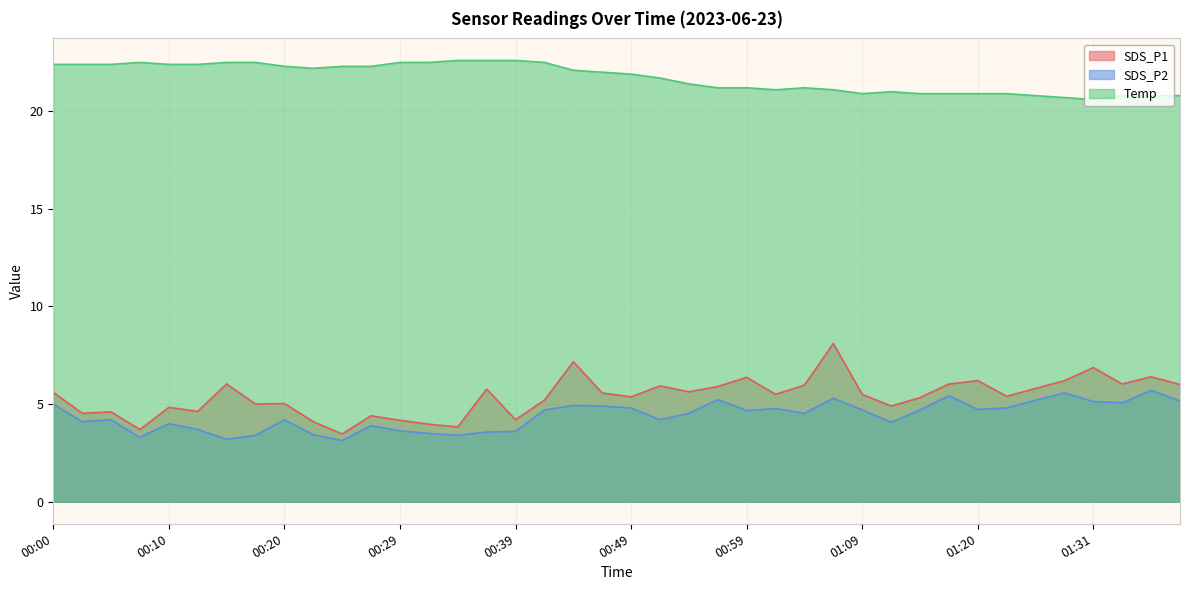

Is the value of SDS_P1 at 01:23 greater than the value of Temp at 01:23?

No